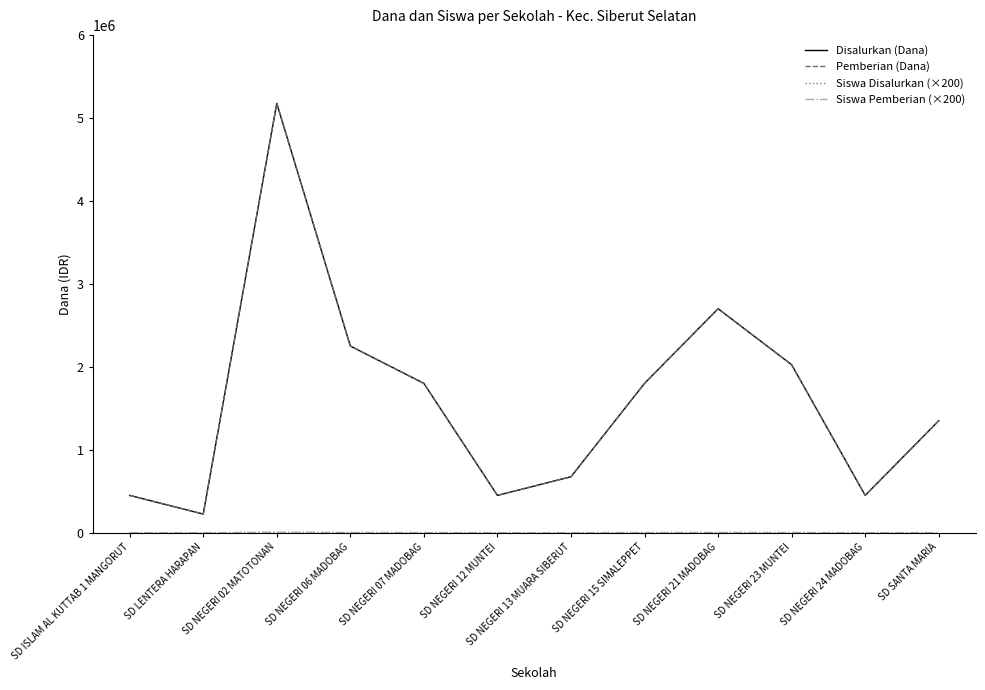

List the series in order of their peak value, lowest first.

Siswa Disalurkan (×200), Siswa Pemberian (×200), Disalurkan (Dana), Pemberian (Dana)